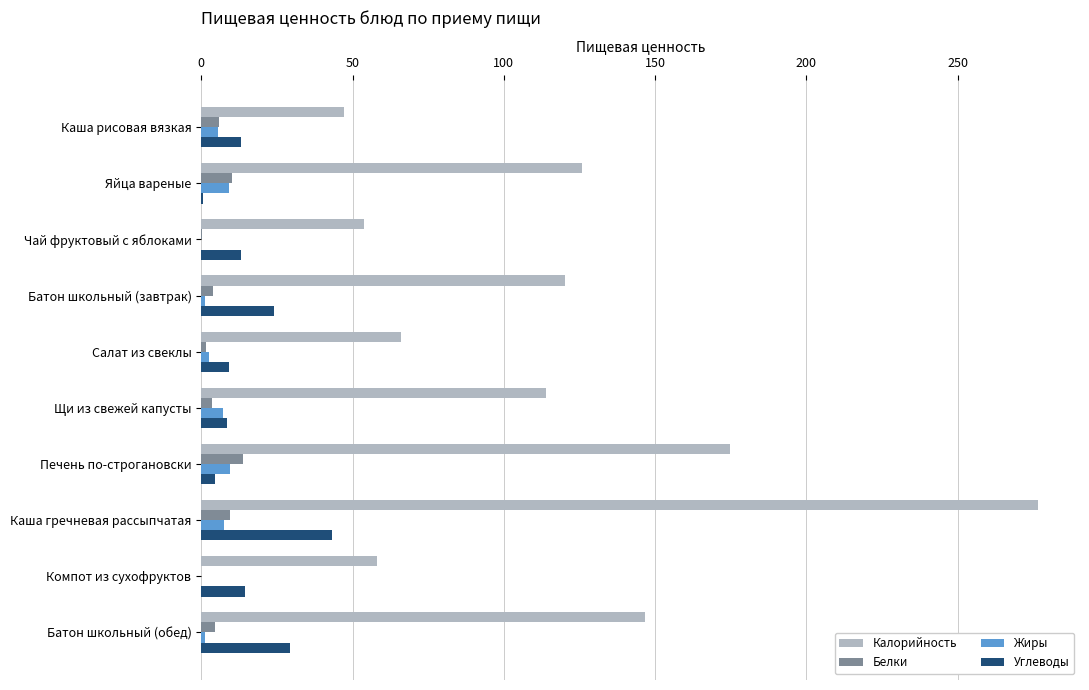

The Жиры series shows 9.5 at Печень по-строгановски. True or false?

True